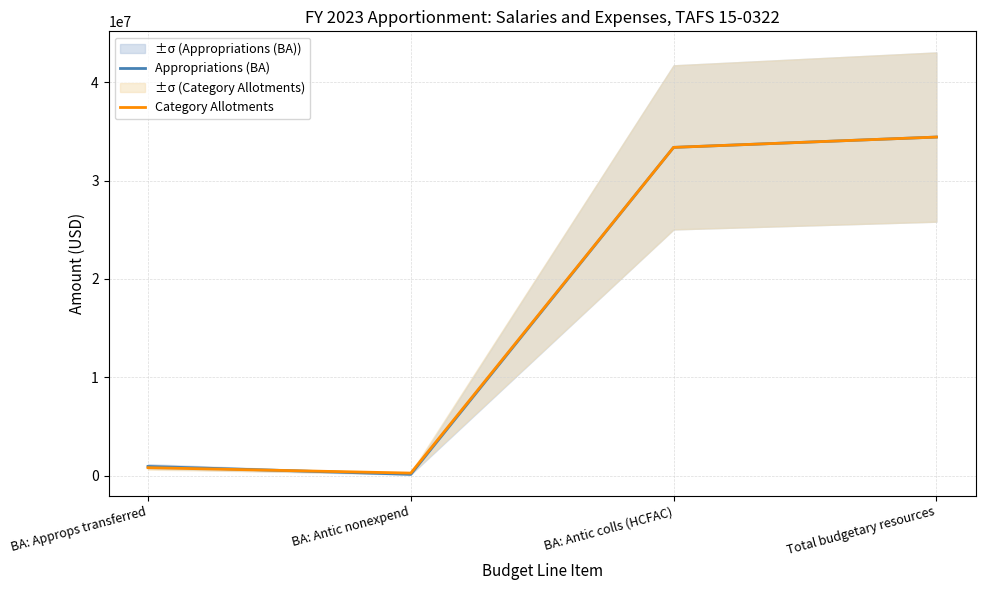

True or false: Appropriations (BA) and Category Allotments cross at least once.

True